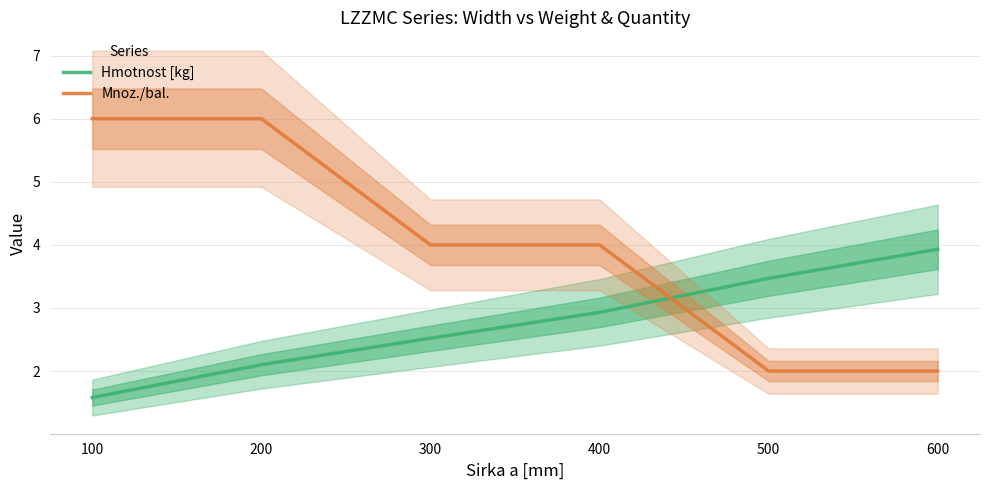

Where does the Hmotnost [kg] series first go above 2?

200